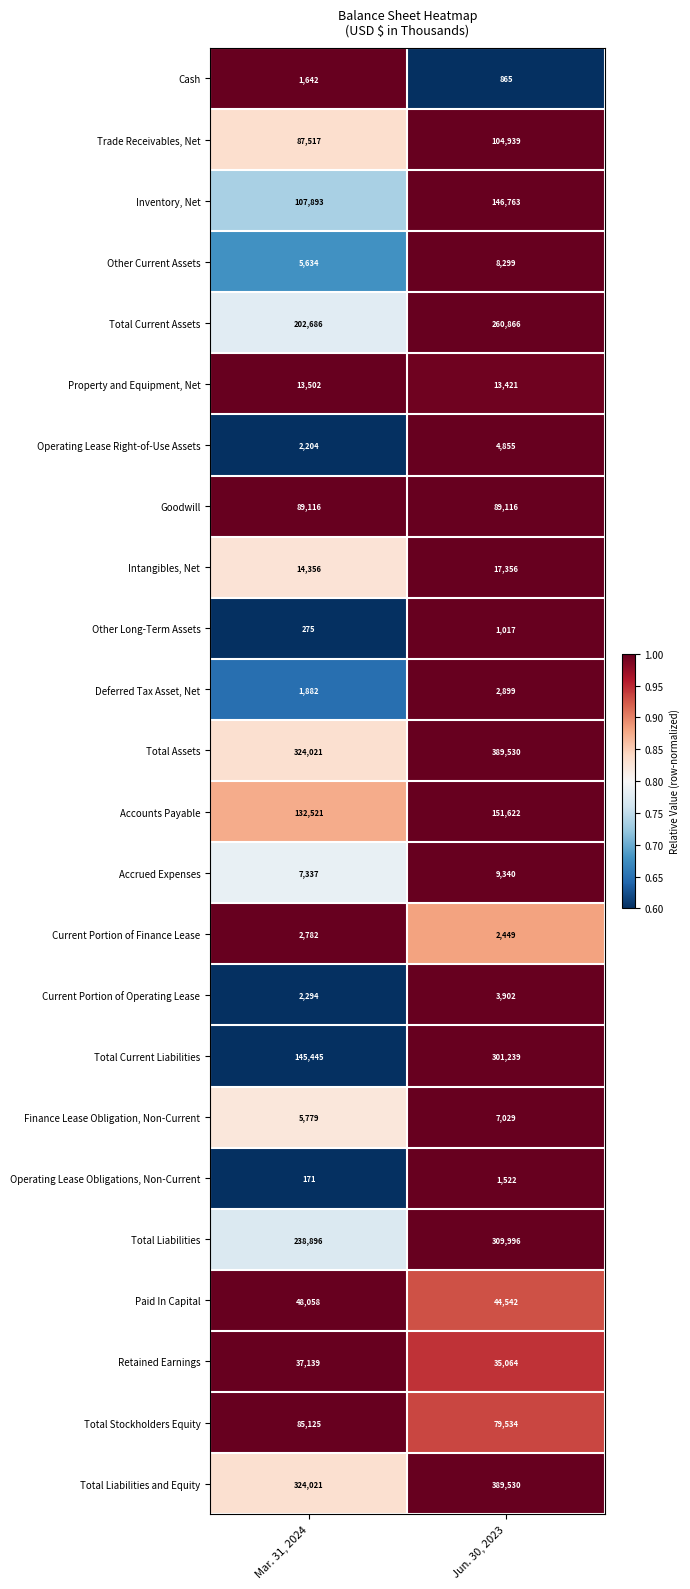

List the labels in order of Total Liabilities and Equity value, largest first.

Jun. 30, 2023, Mar. 31, 2024